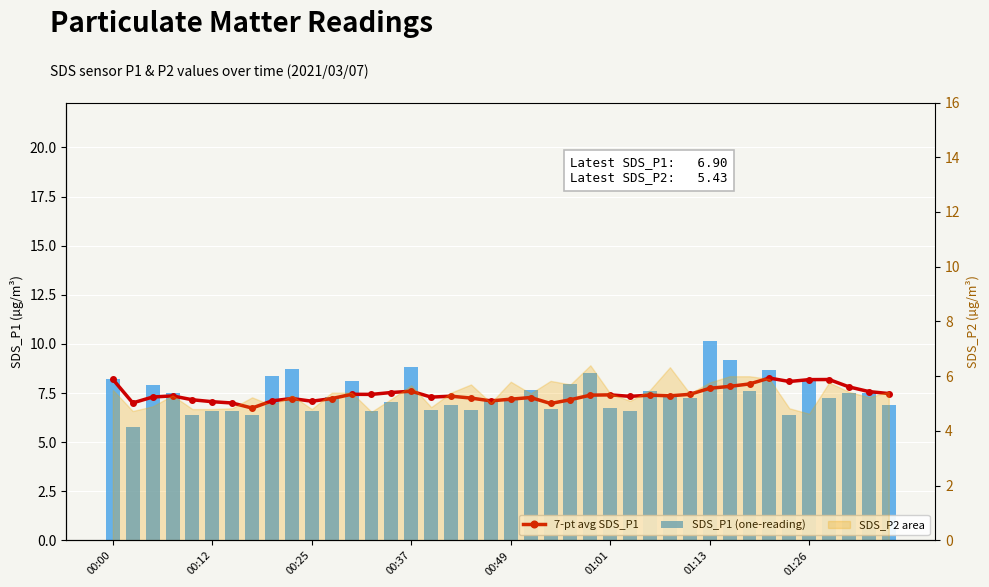

Does the chart contain stacked bars?

No